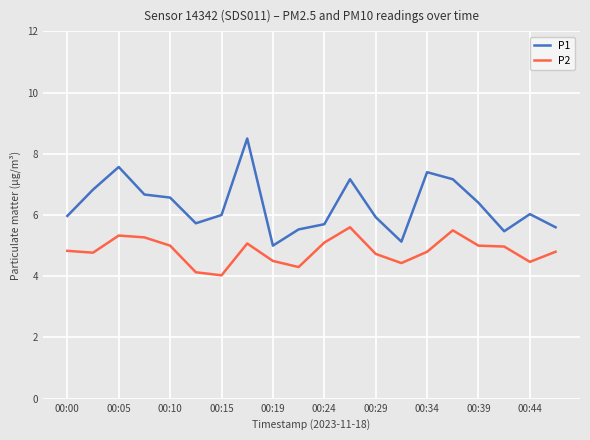

List the series in order of their overall mean, lowest first.

P2, P1